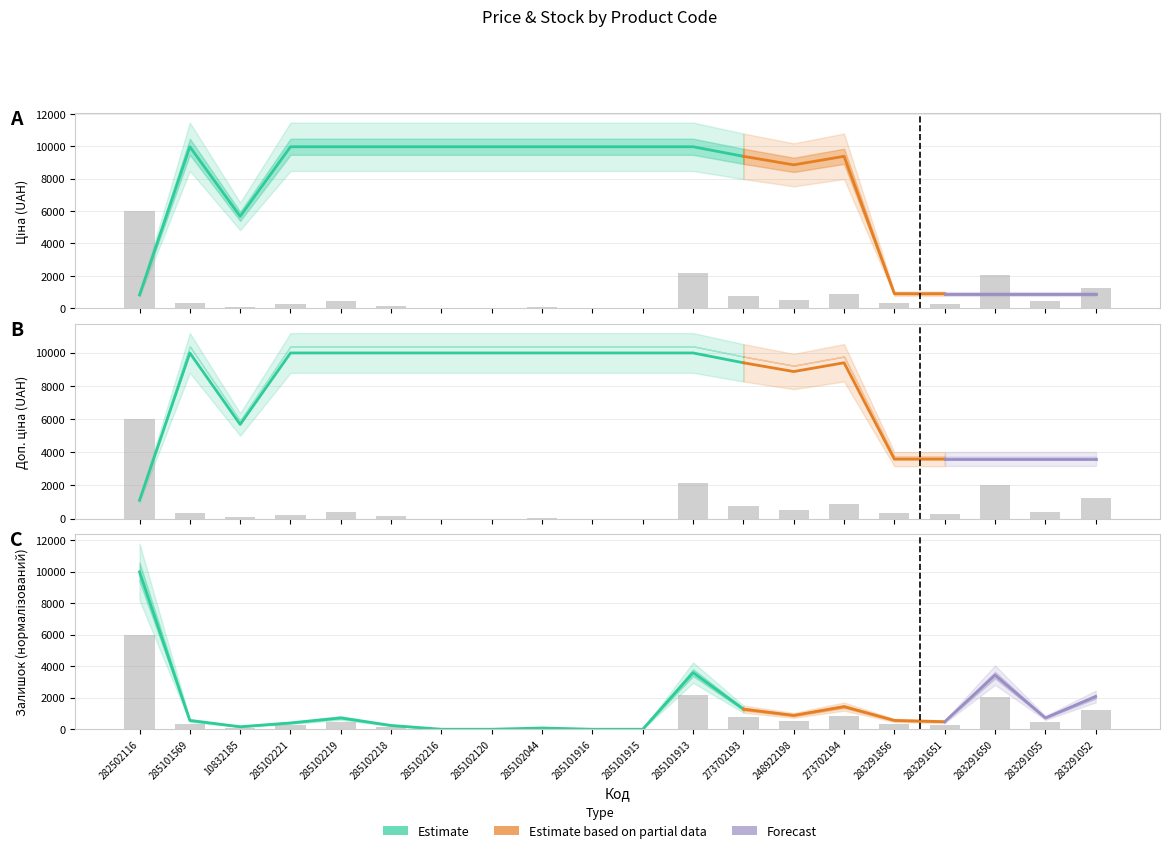

What is the difference between the Доп. ціна values at 248922198 and 285102044?

1118.3